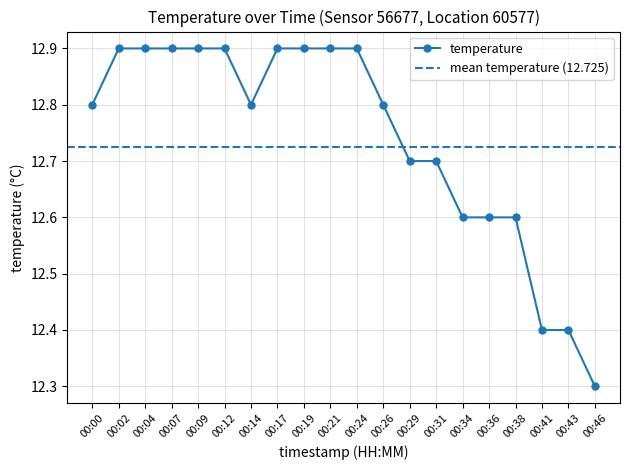

How many lines are shown in the chart?

1